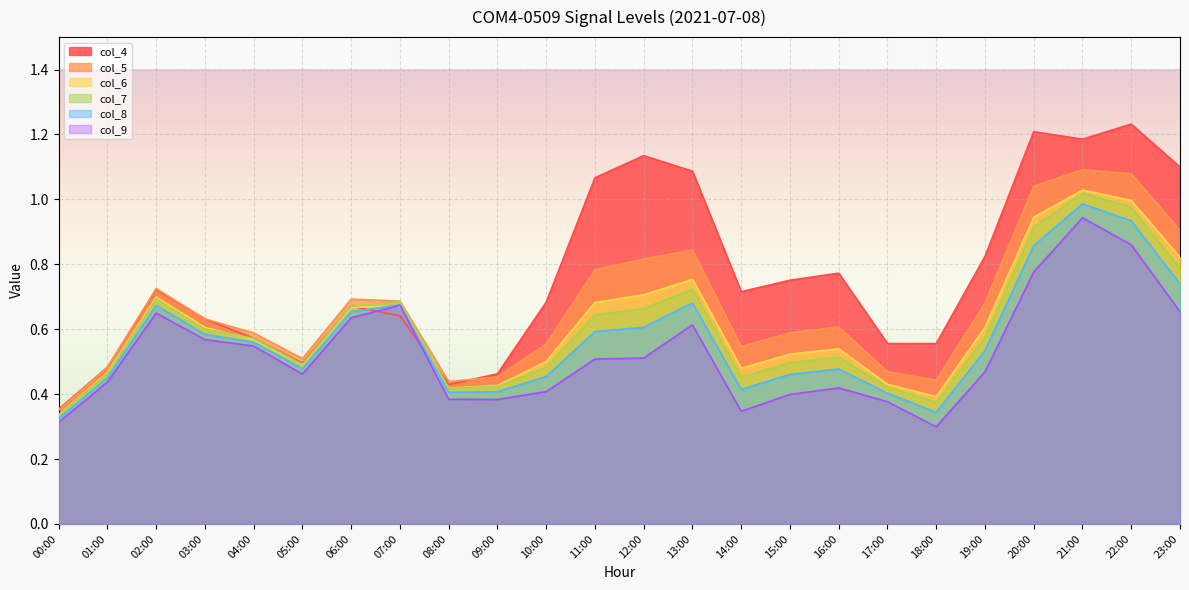

Rank the series by their maximum value, from highest to lowest.

col_4, col_5, col_6, col_7, col_8, col_9